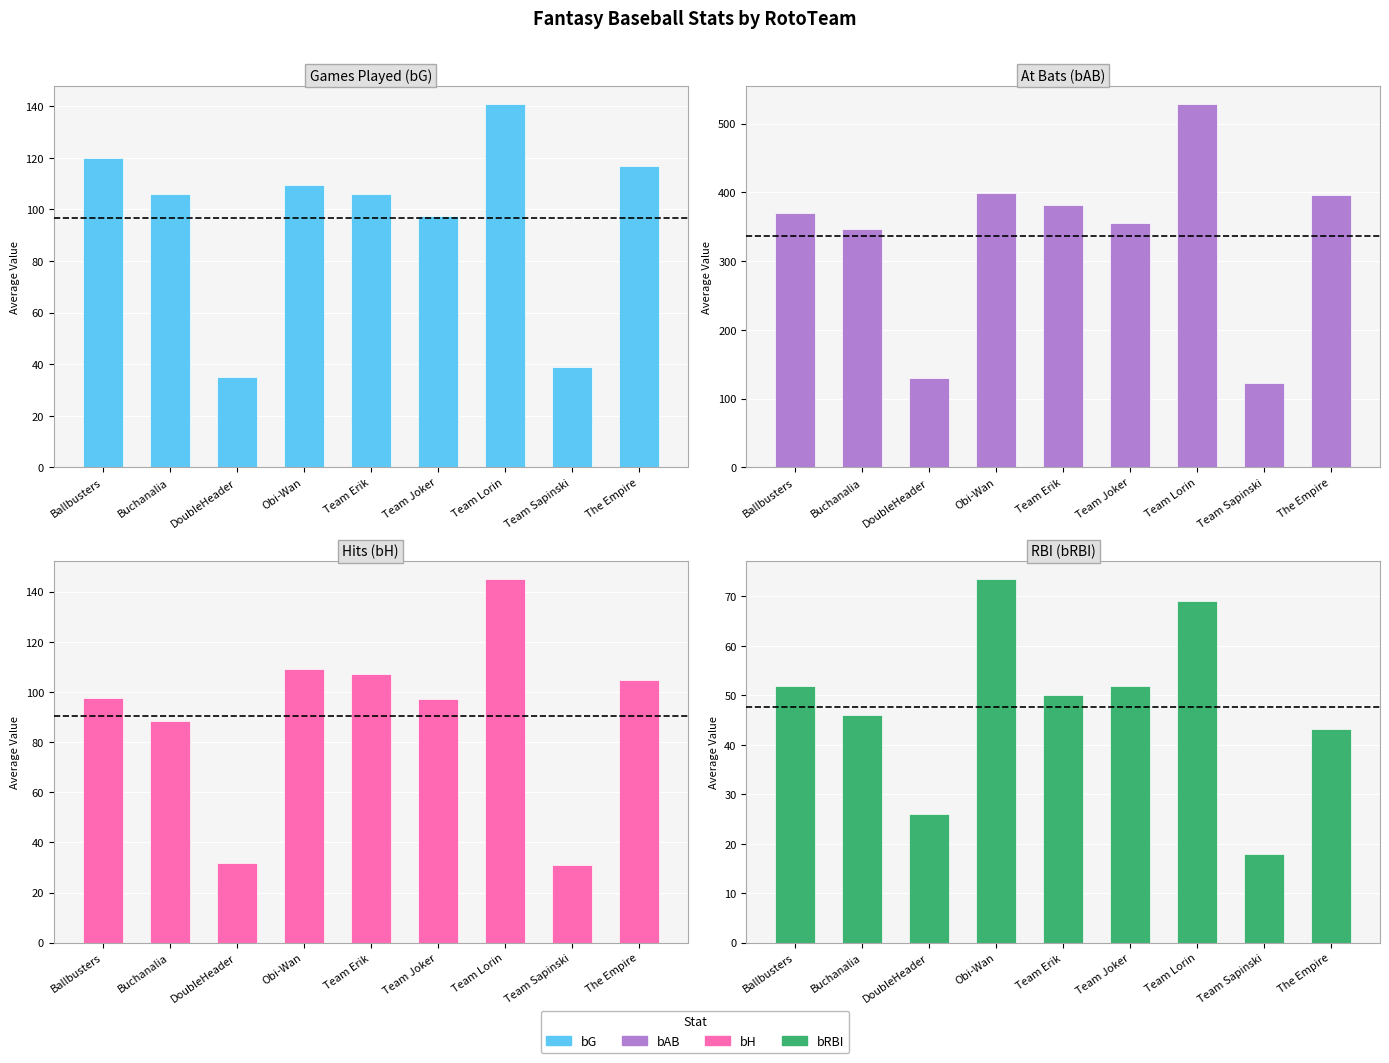

What is the difference between the bG values at Team Joker and The Empire?

19.4